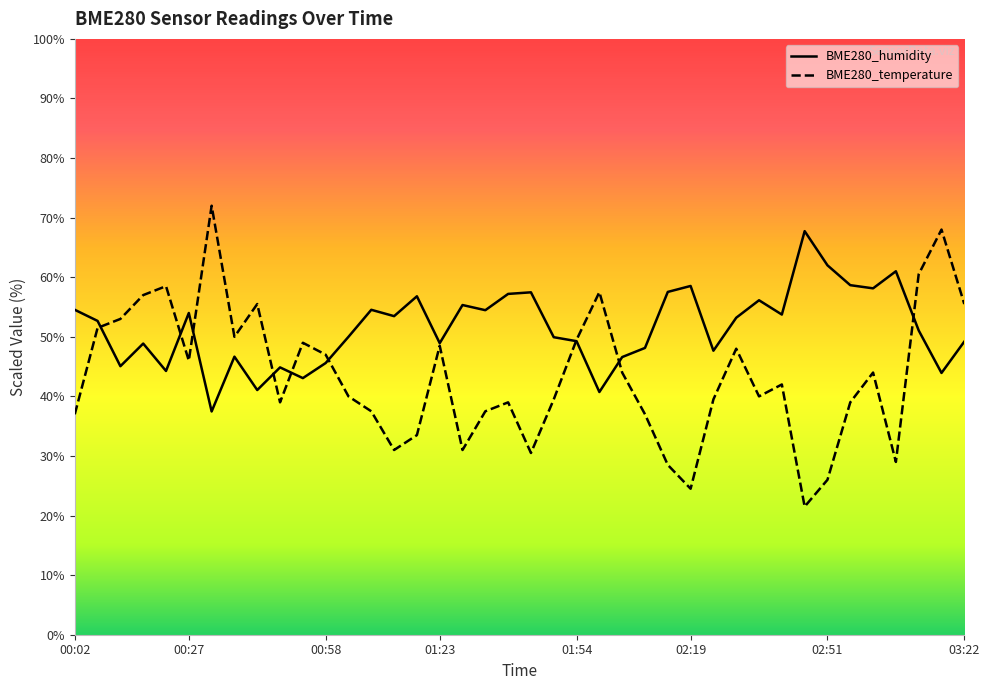

Which series ends up on top after the final intersection of BME280_temperature and BME280_humidity?

BME280_temperature